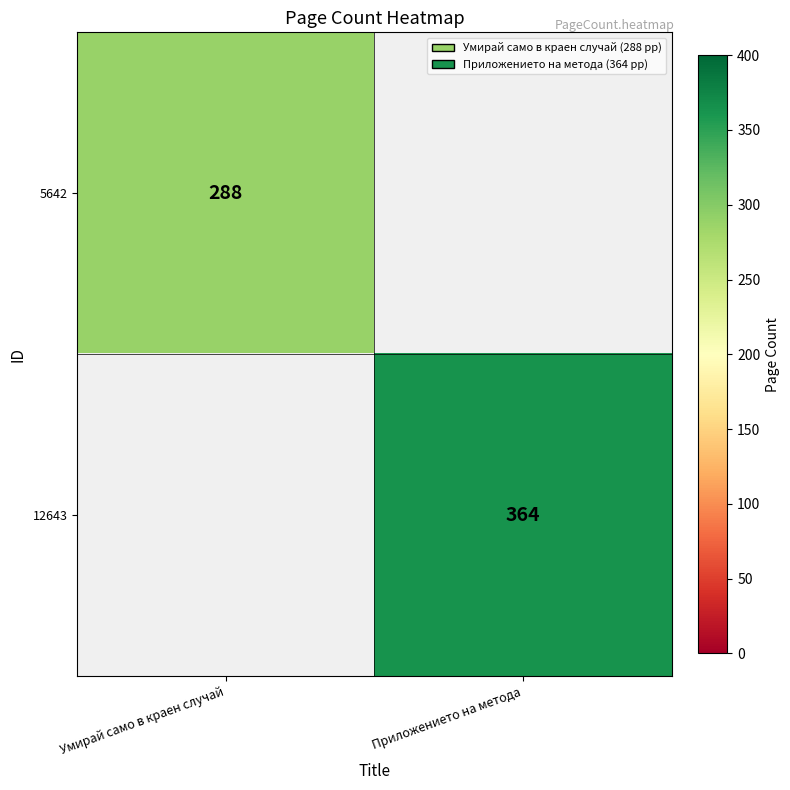

The 5642 series shows 73 at Умирай само в краен случай. True or false?

False